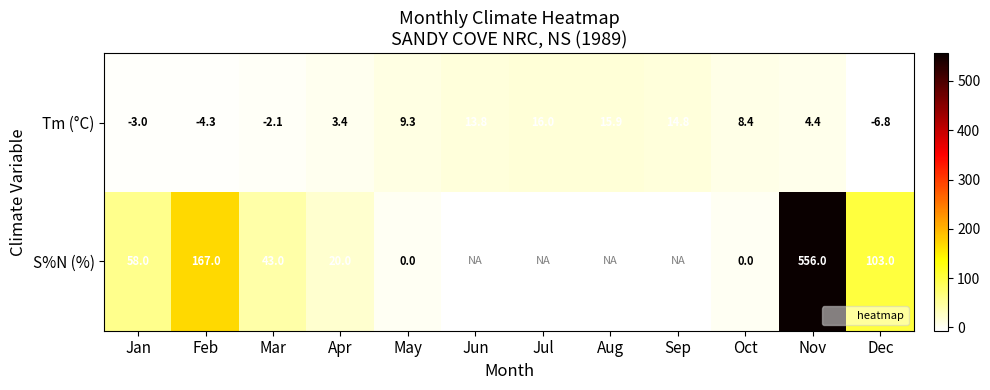

Read the Tm (°C) value at Apr.

3.4